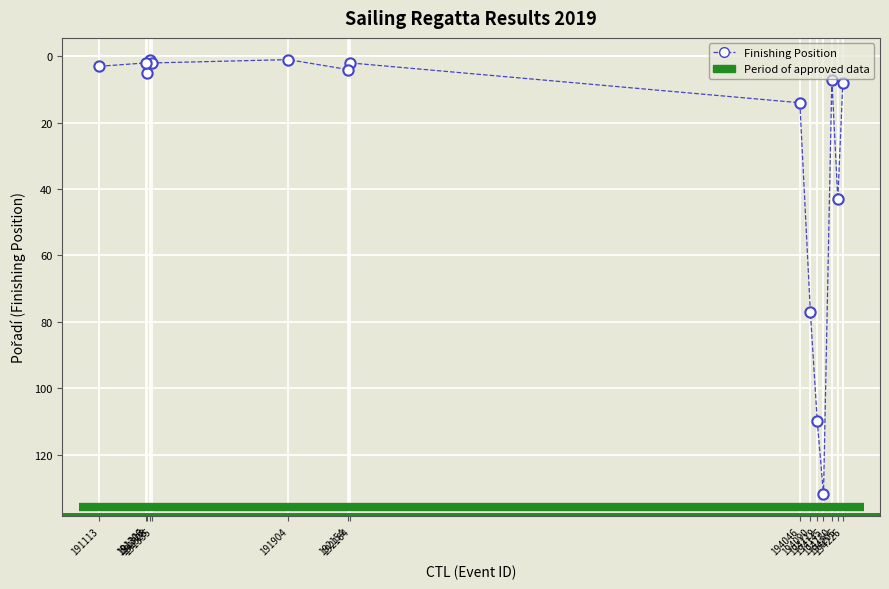

What Y value in the scatter plot is closest to 66?

77